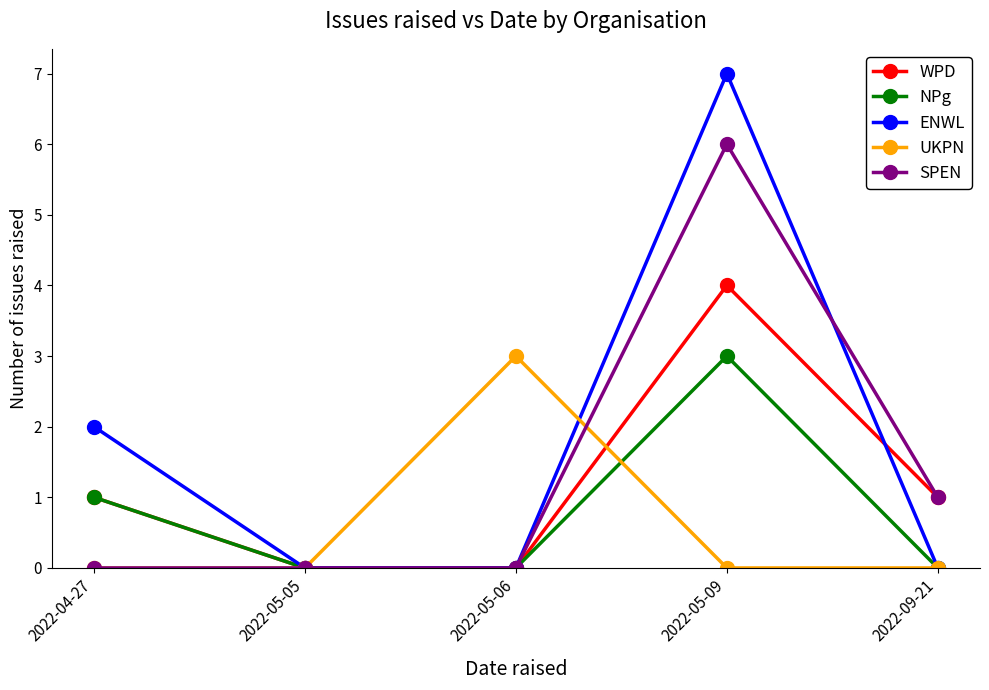

Does the chart display data point markers on the line(s)?

Yes